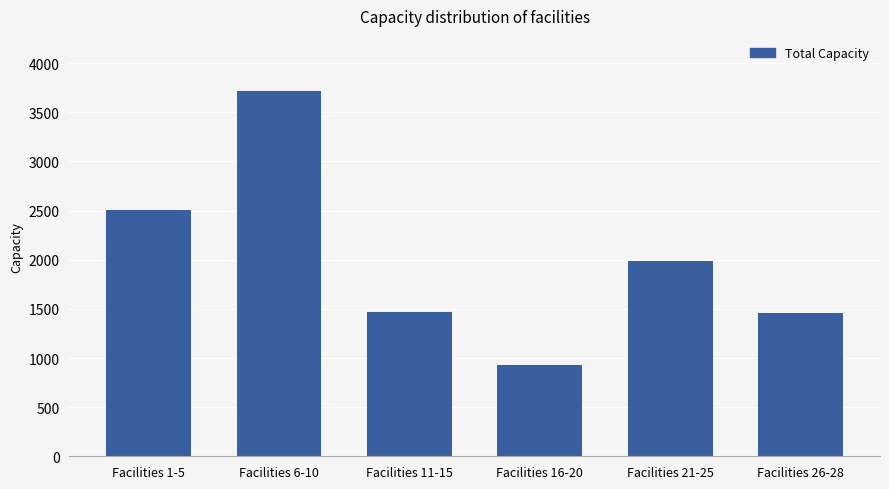

Is it true that the value at Facilities 1-5 is 2510?

True